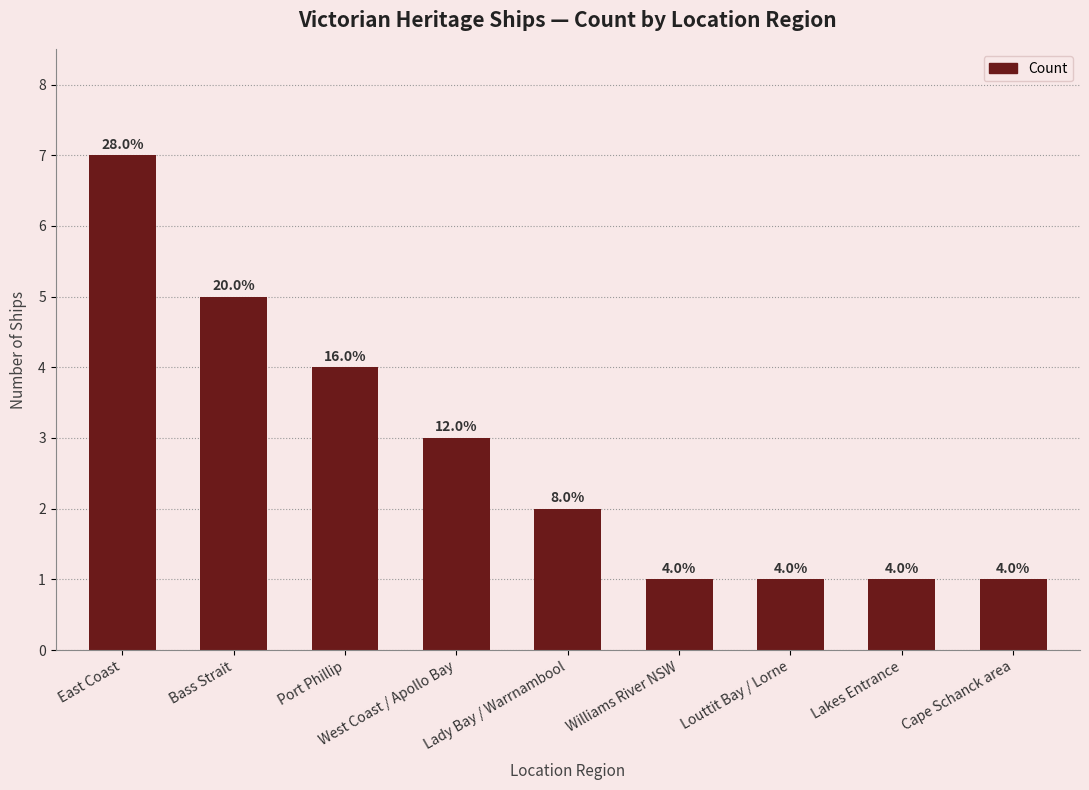

What is the label of the 8th bar from the right?

Bass Strait